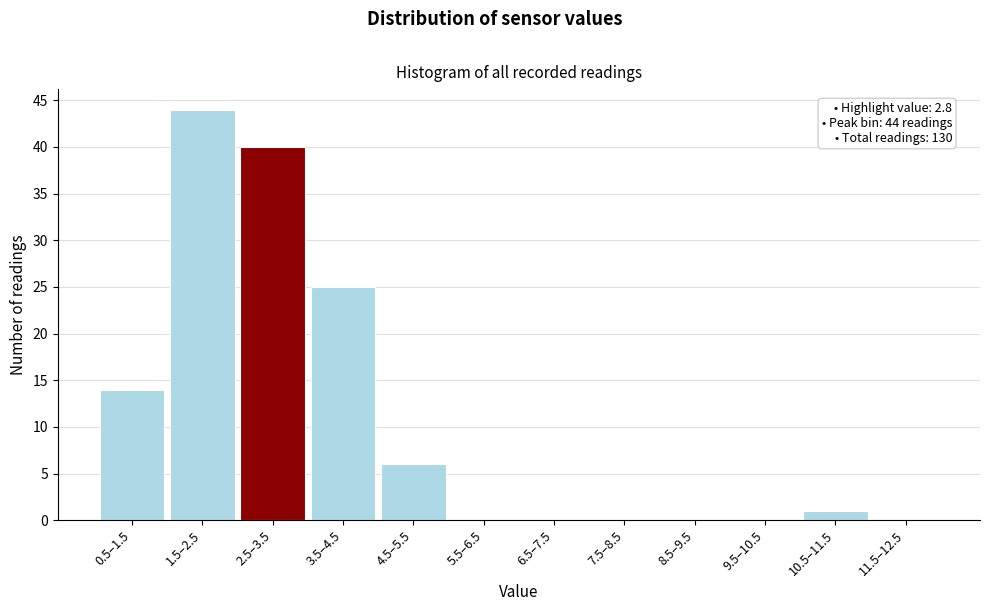

Reading left to right, extract all data points from this chart.

0.5–1.5=14	1.5–2.5=44	2.5–3.5=40	3.5–4.5=25	4.5–5.5=6	5.5–6.5=0	6.5–7.5=0	7.5–8.5=0	8.5–9.5=0	9.5–10.5=0	10.5–11.5=1	11.5–12.5=0